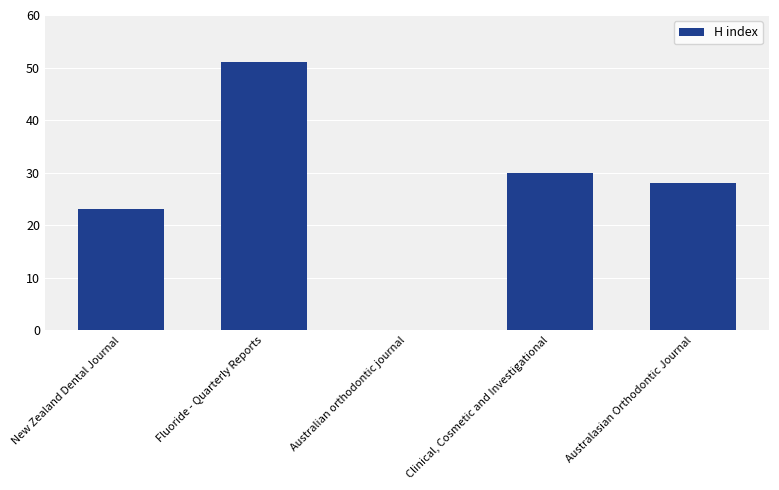

Which category has the highest value across all series?

Fluoride - Quarterly Reports